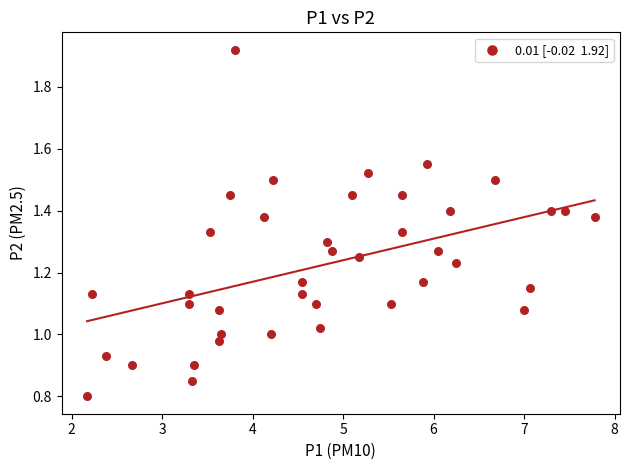

What is the range of X values (max minus min)?

5.6